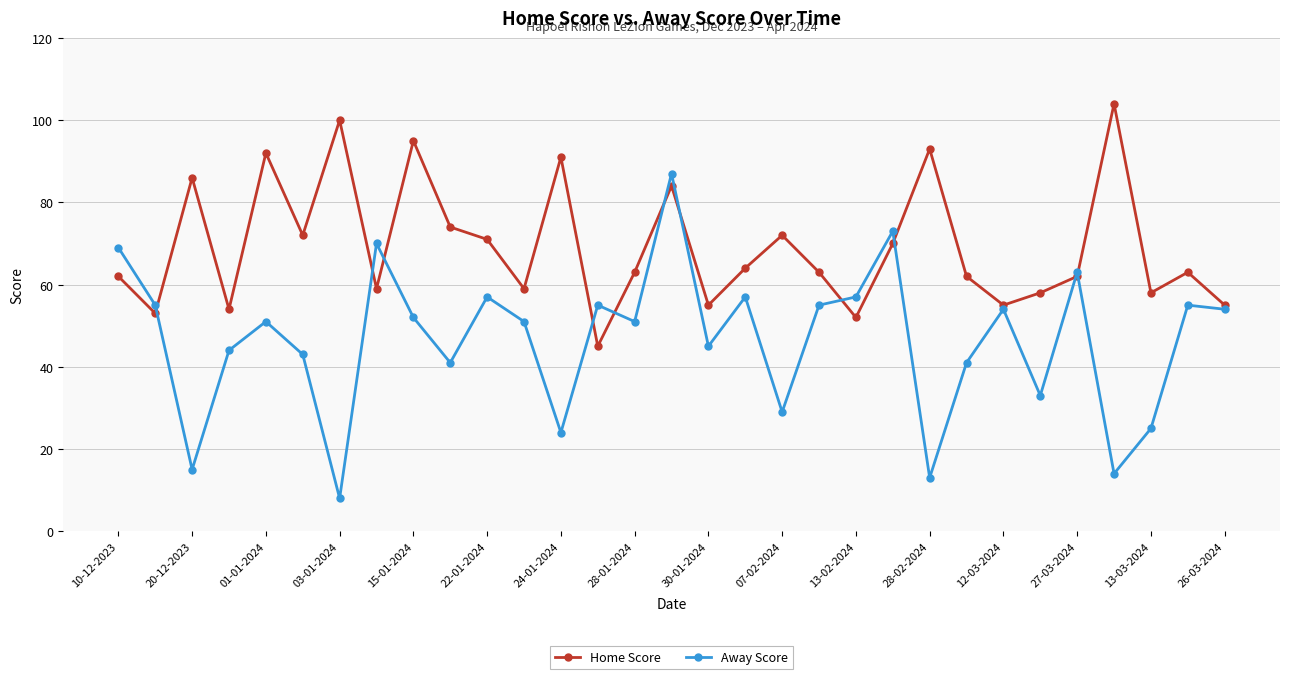

True or false: Away Score has more than 2 interior local peaks.

True